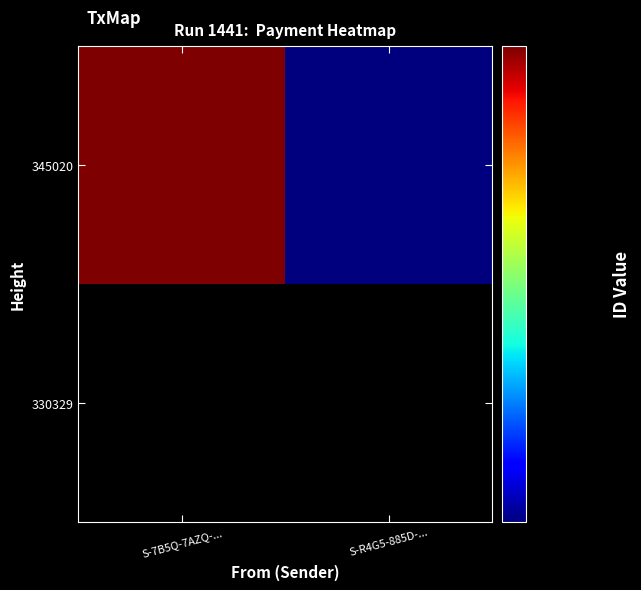

At which label is 345020 closest to 12594912933199638528?

S-7B5Q-7AZQ-...